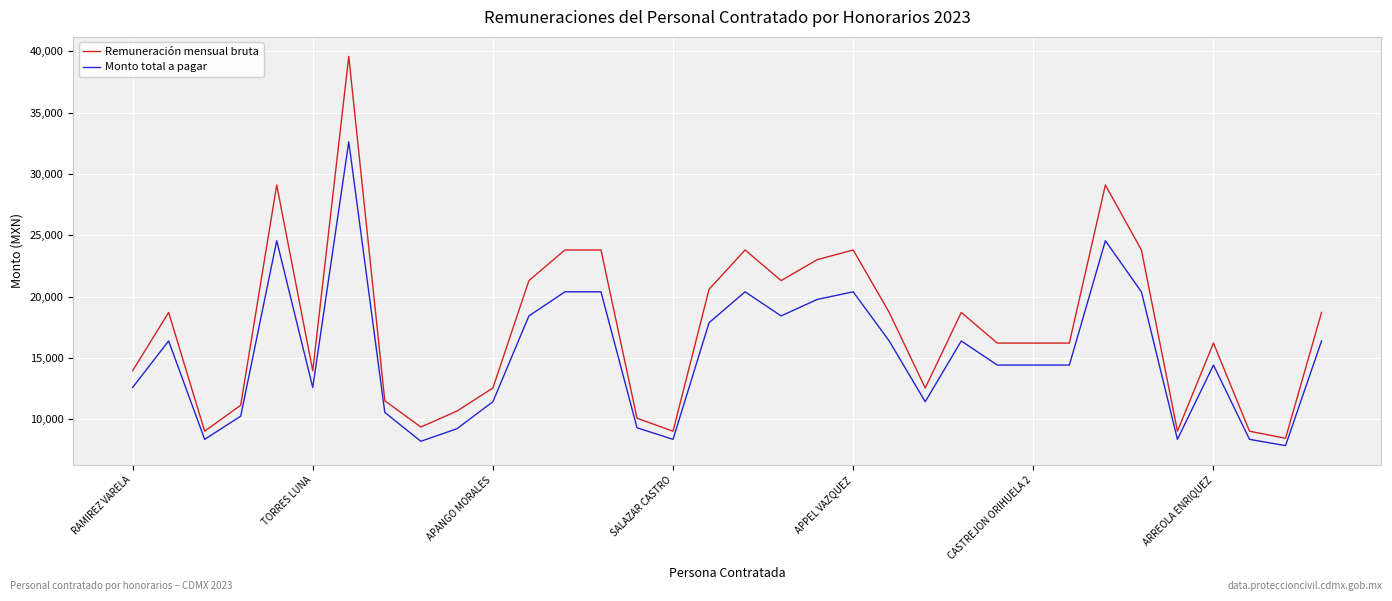

What is the difference between the maximum and minimum values in the Remuneración mensual bruta series?

31168.0